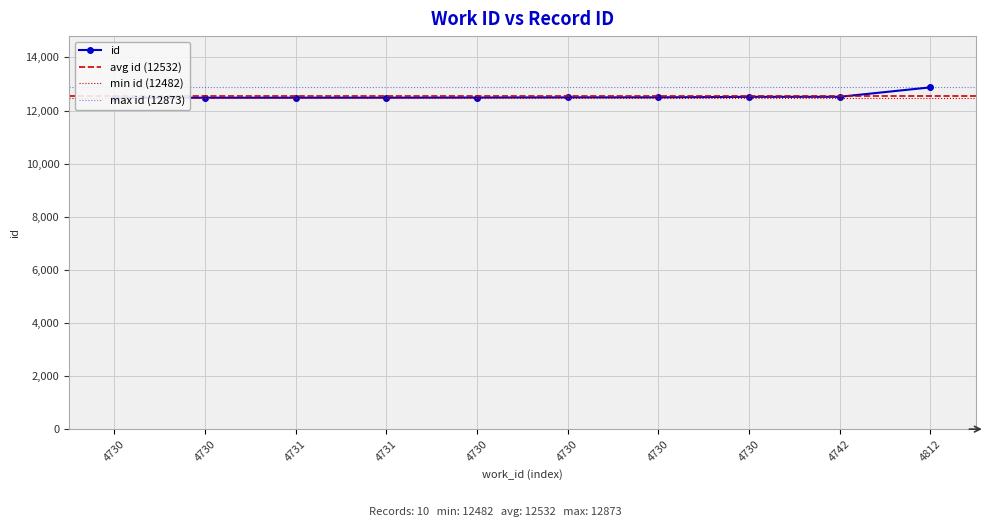

Reading left to right, list all the values displayed in this chart.

4730=12482	4730=12483	4731=12484	4731=12485	4730=12490	4730=12496	4730=12498	4730=12516	4742=12518	4812=12873